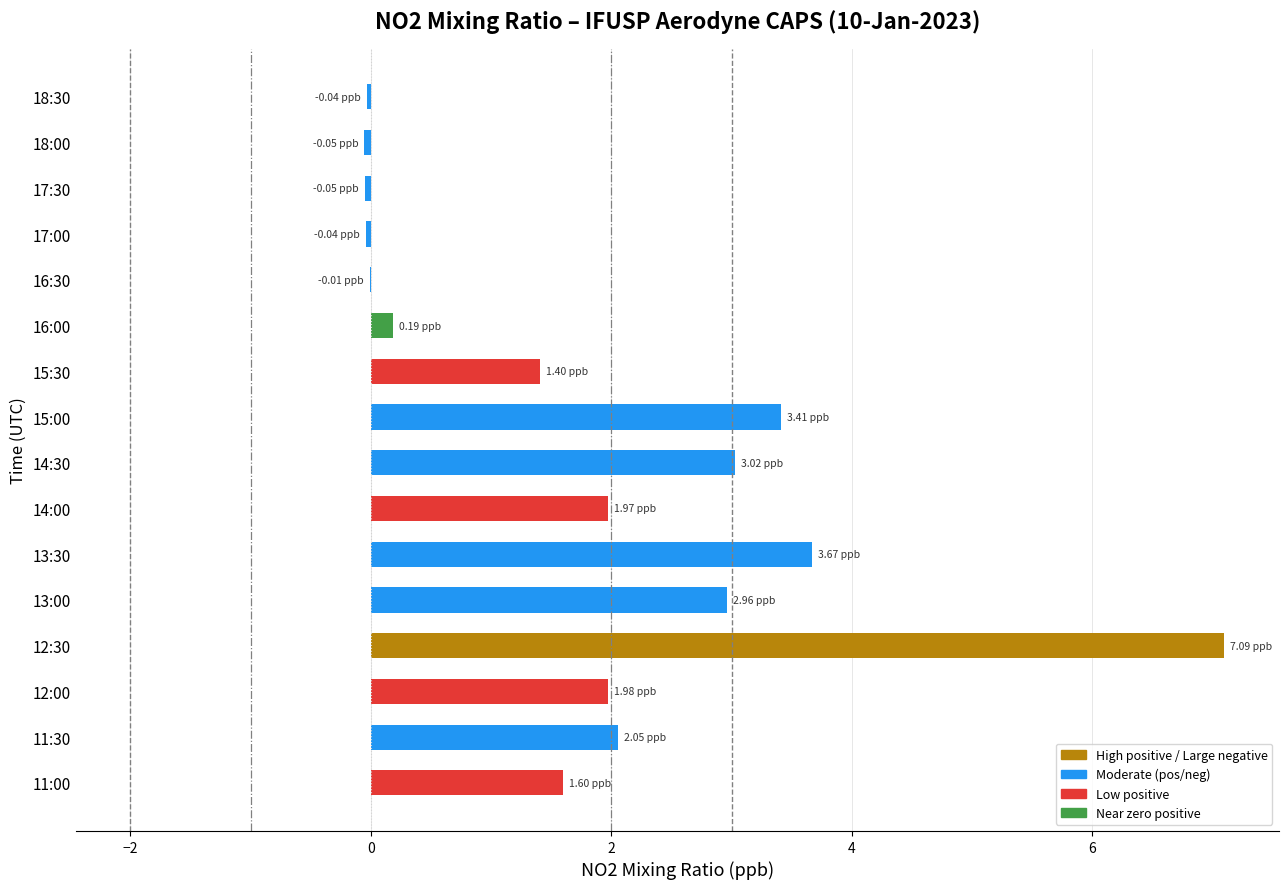

What is the maximum value shown in the chart?

7.1